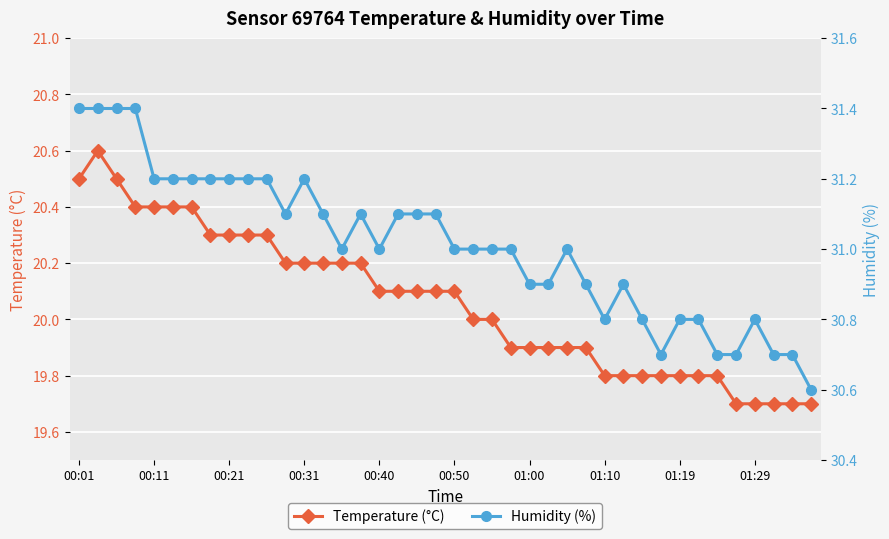

What is the label of the 1st point from the left?

00:01